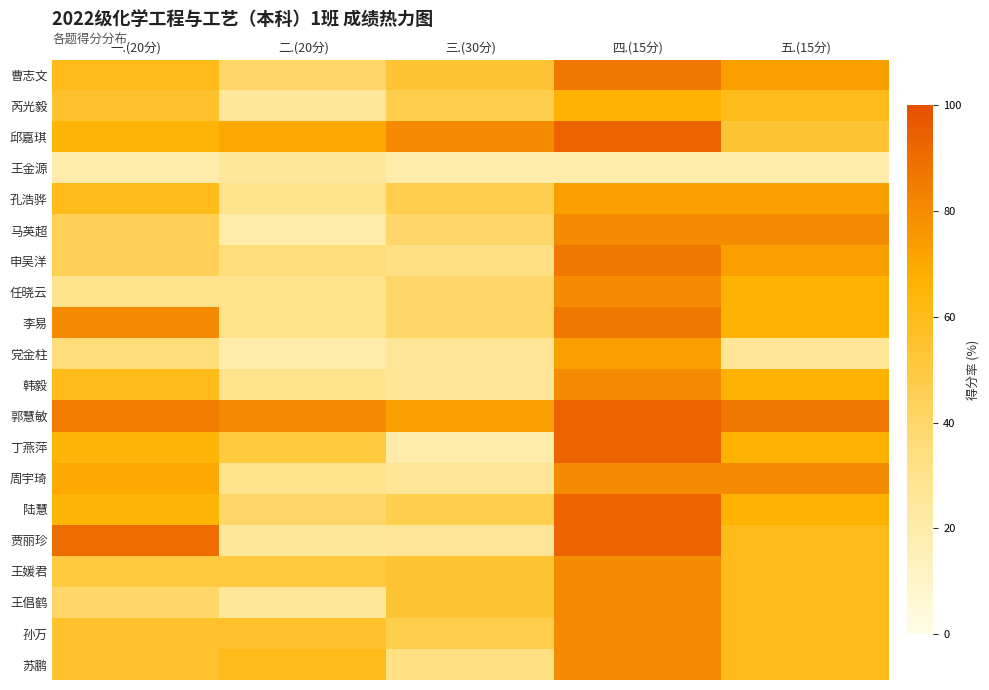

Which label corresponds to the smallest value in the chart?

一.(20分)